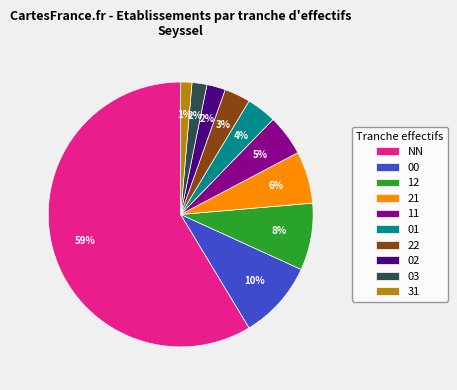

Combined, do 00 and 21 account for over 50%?

No